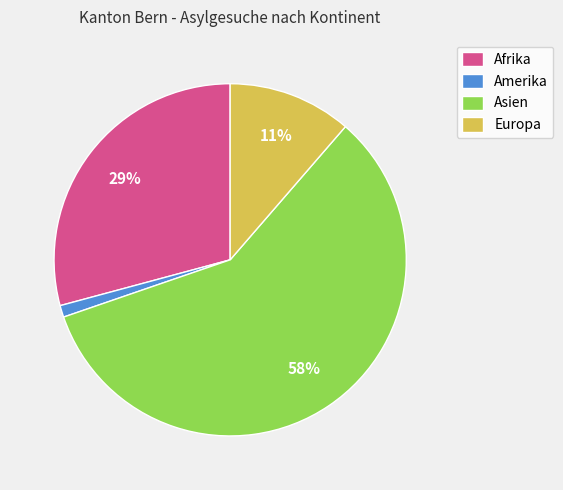

Rank the categories by value from highest to lowest.

Asien, Afrika, Europa, Amerika